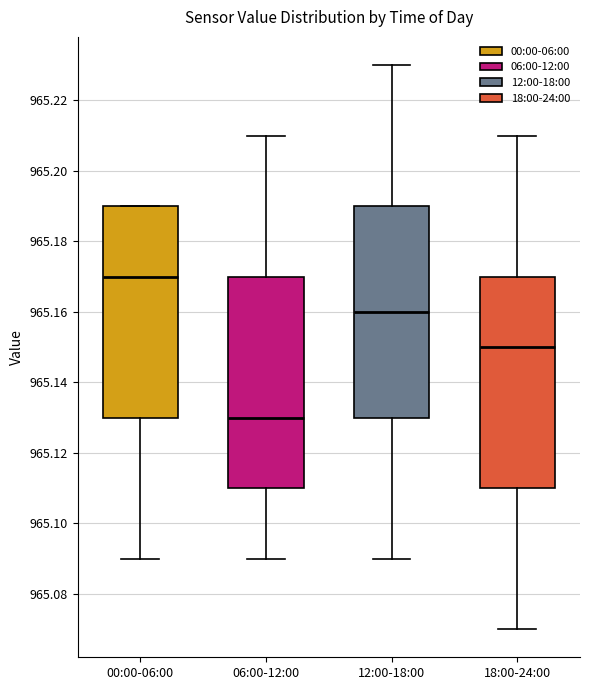

Reading left to right, read every box against the y-axis: the position of its median line, the range the box covers, and the ends of its whiskers. The values are not printed on the chart, so give them approximately, as read against the axis.

00:00-06:00: median 965.17, box 965.13 to 965.19, whiskers 965.09 to 965.19
06:00-12:00: median 965.13, box 965.11 to 965.17, whiskers 965.09 to 965.21
12:00-18:00: median 965.16, box 965.13 to 965.19, whiskers 965.09 to 965.23
18:00-24:00: median 965.15, box 965.11 to 965.17, whiskers 965.07 to 965.21